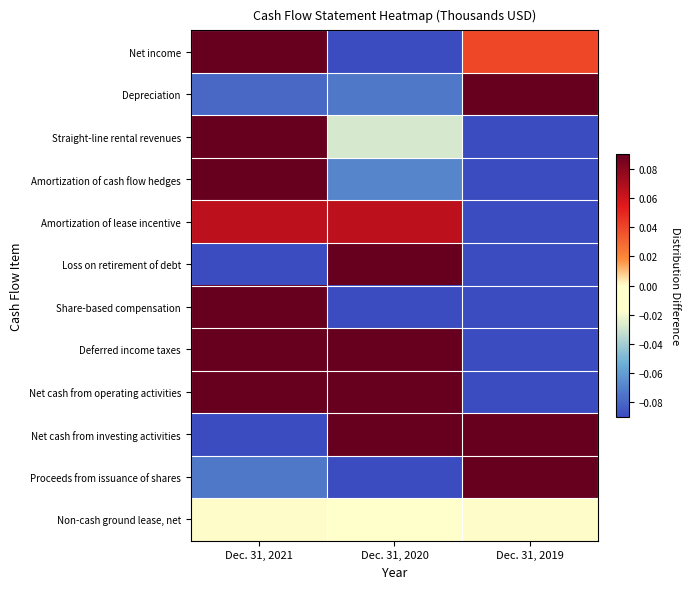

Which label corresponds to the smallest value in the chart?

Dec. 31, 2020